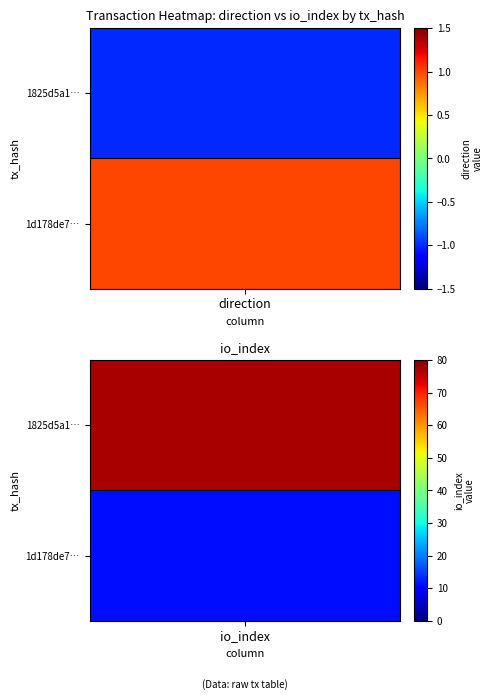

List the labels in order of 1d178de74cf8dea6e3ffce9d24249c7474e5580 value, smallest first.

direction, io_index